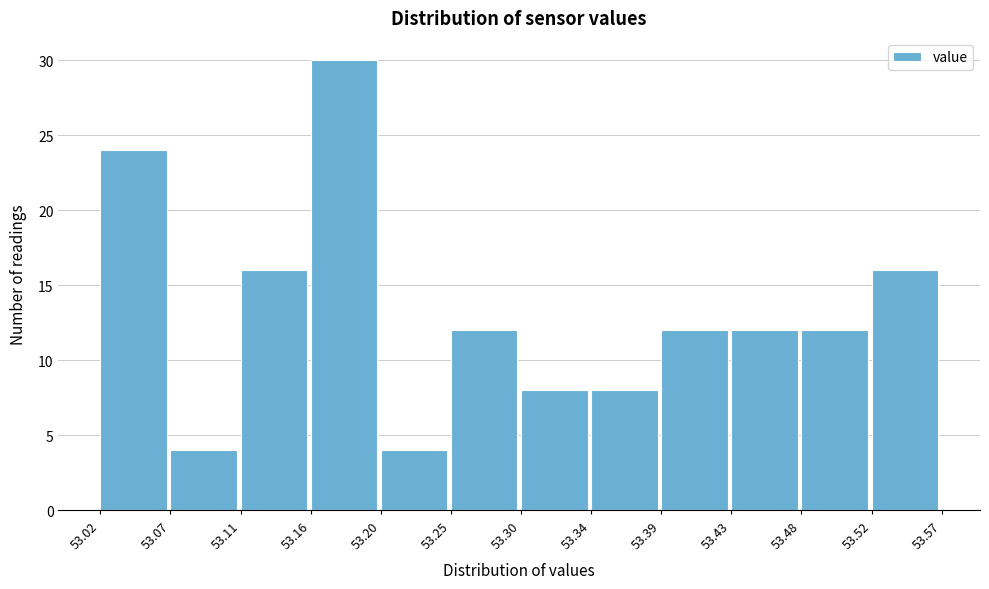

How tall is the bar that spans 53.16 to 53.20 on the x-axis? The values are not printed on the chart, so give them approximately, as read against the axis.

30